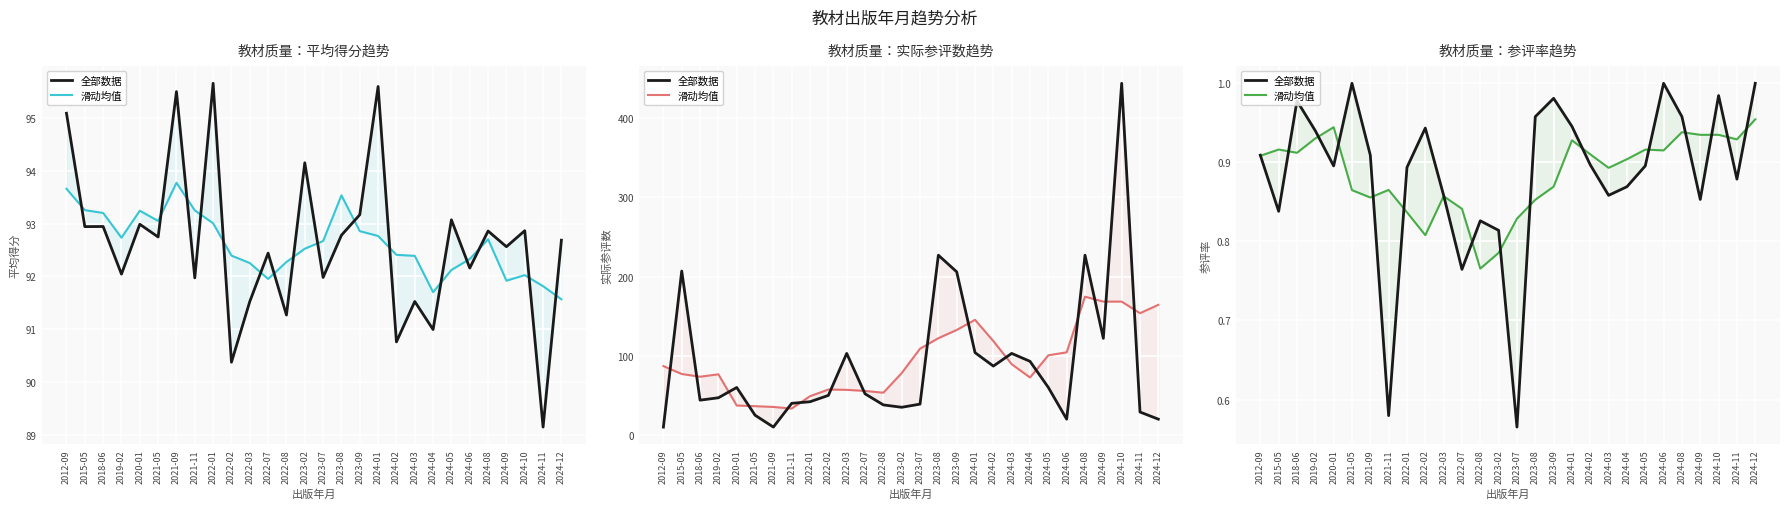

What is the total value across all series at 2021-09?

1.8